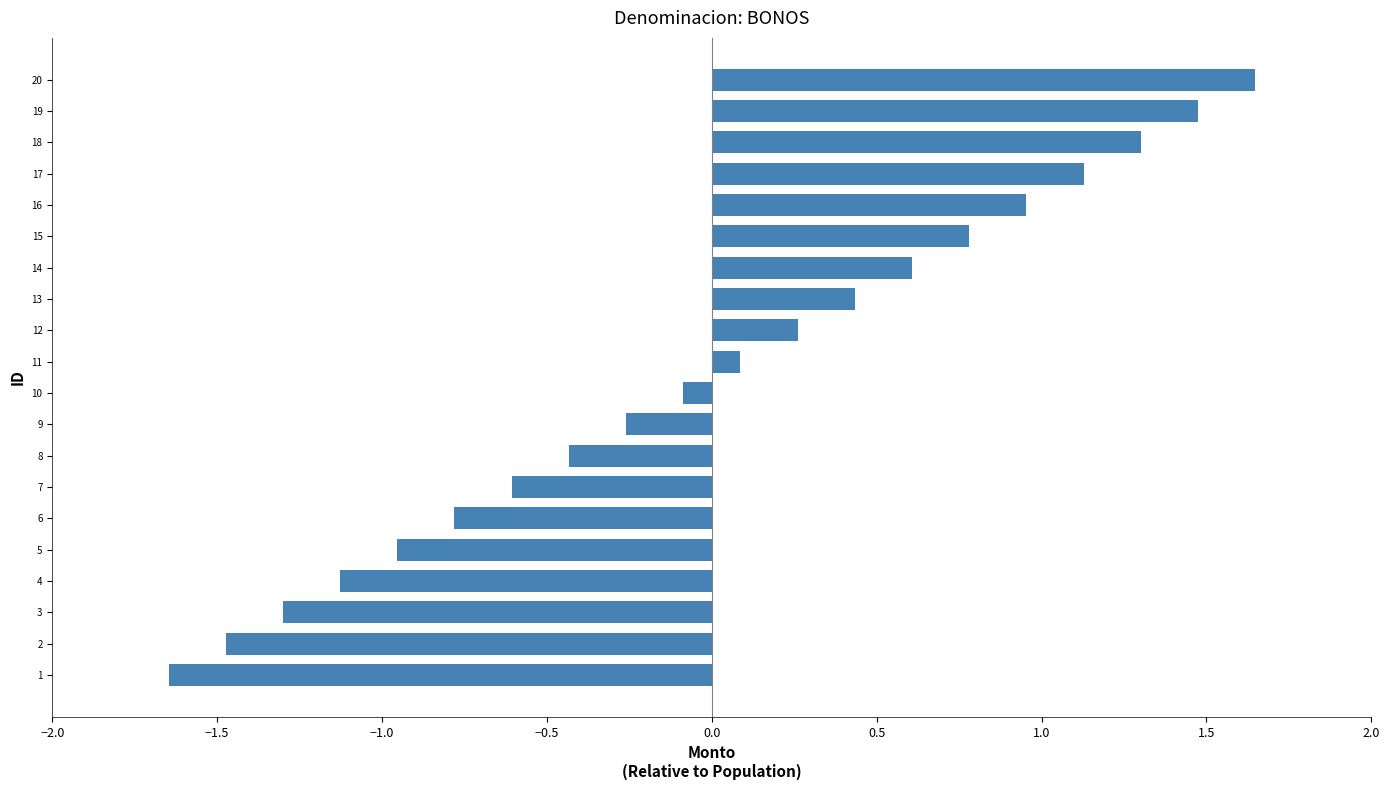

How many values are below zero?

10